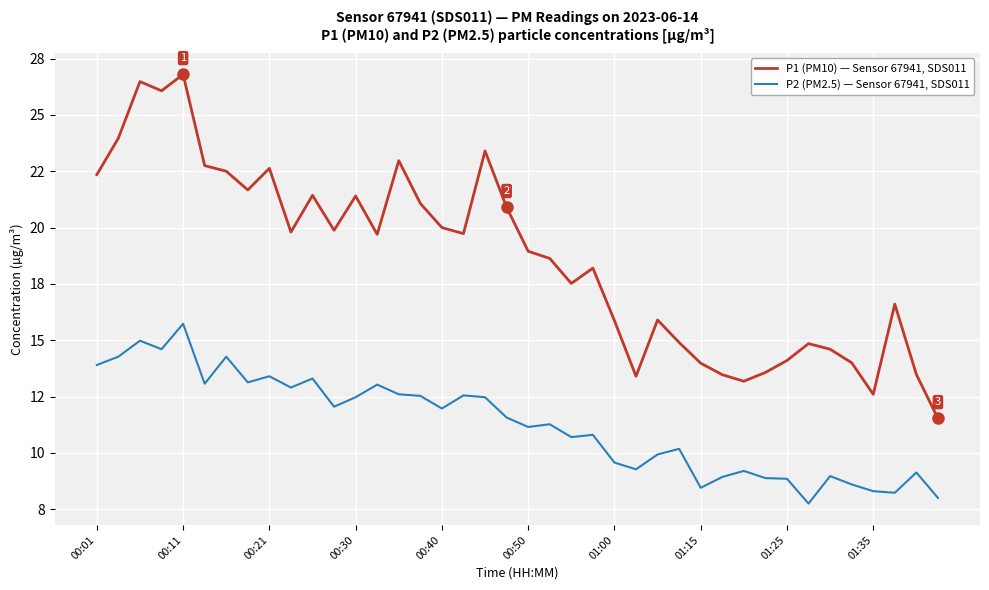

What is the sum of all P1 (PM10) — Sensor 67941, SDS011 values?

744.8